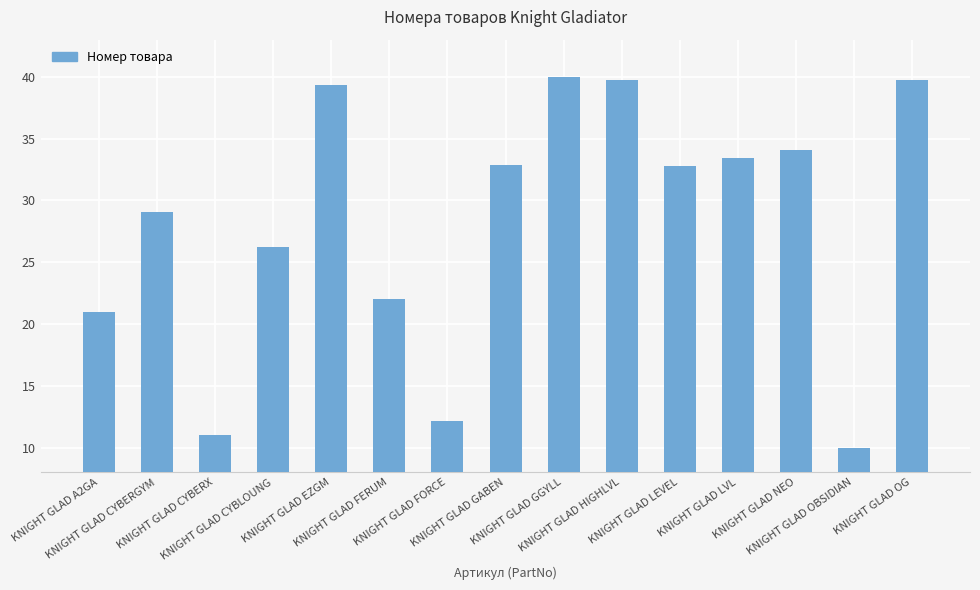

What is the value of the 10th bar from the left?

39.7